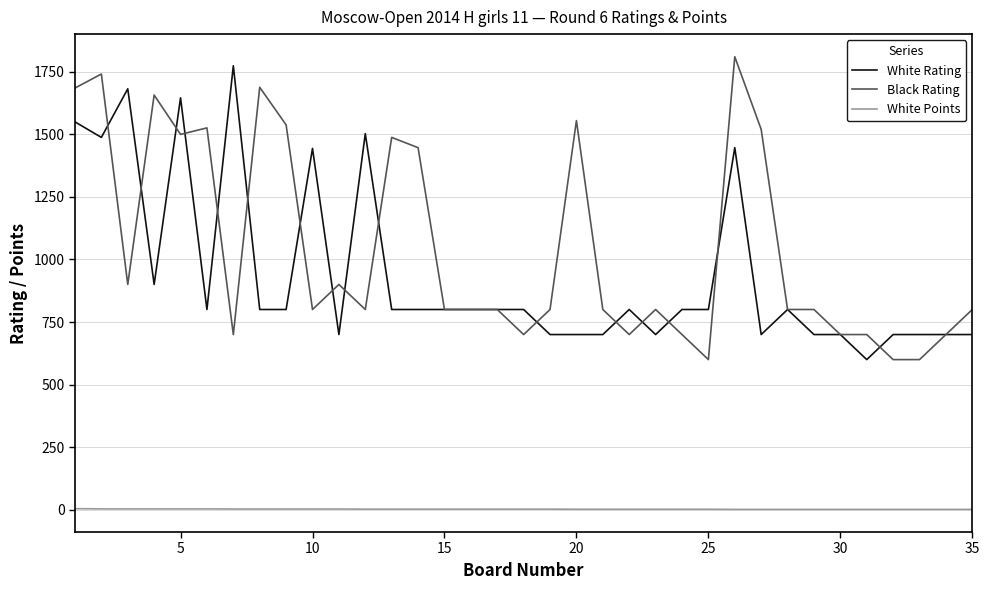

True or false: White Rating and White Points cross at least once.

False